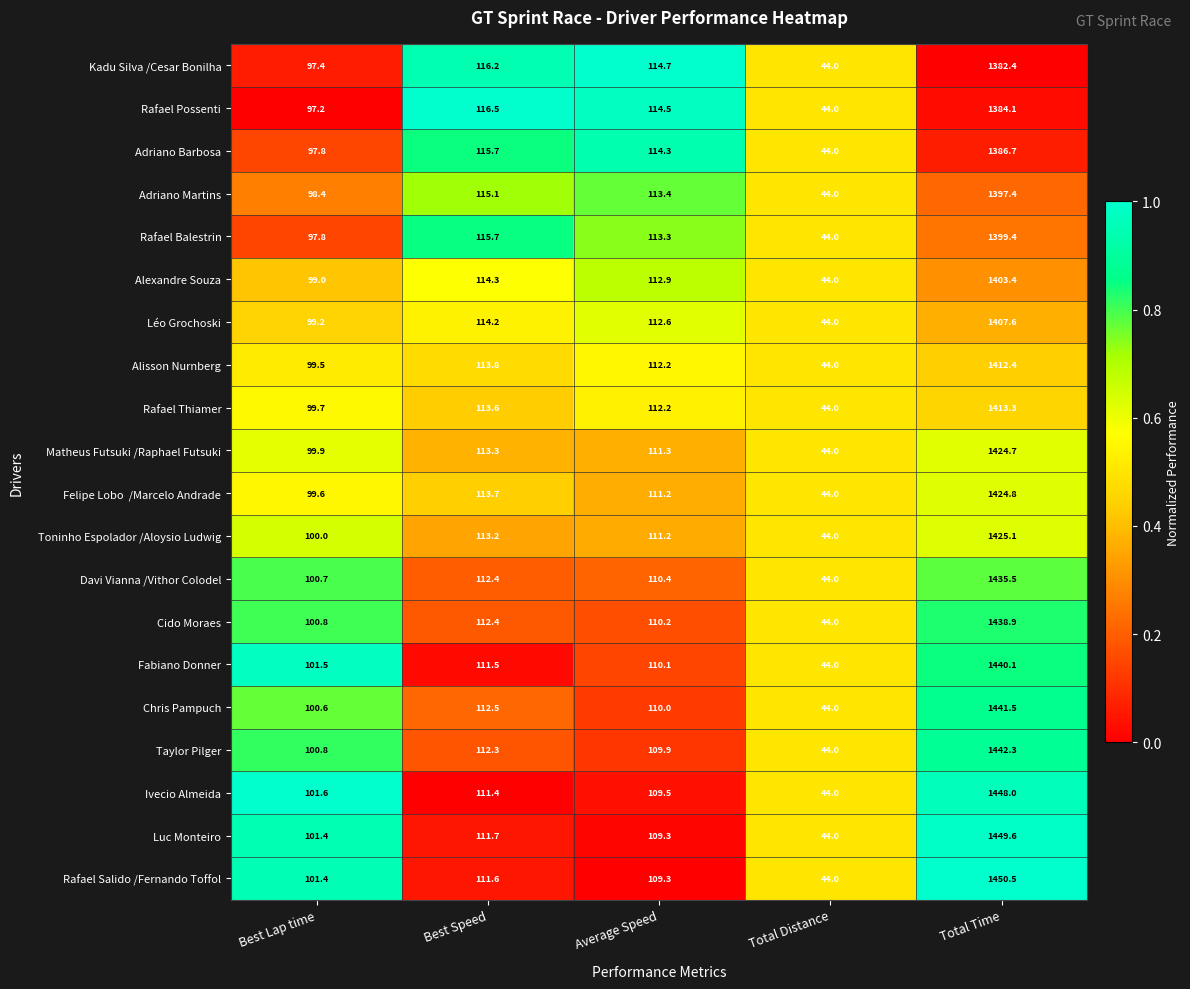

Is the value of Rafael Thiamer at Total Distance greater than the value of Toninho Espolador /Aloysio Ludwig at Best Speed?

No